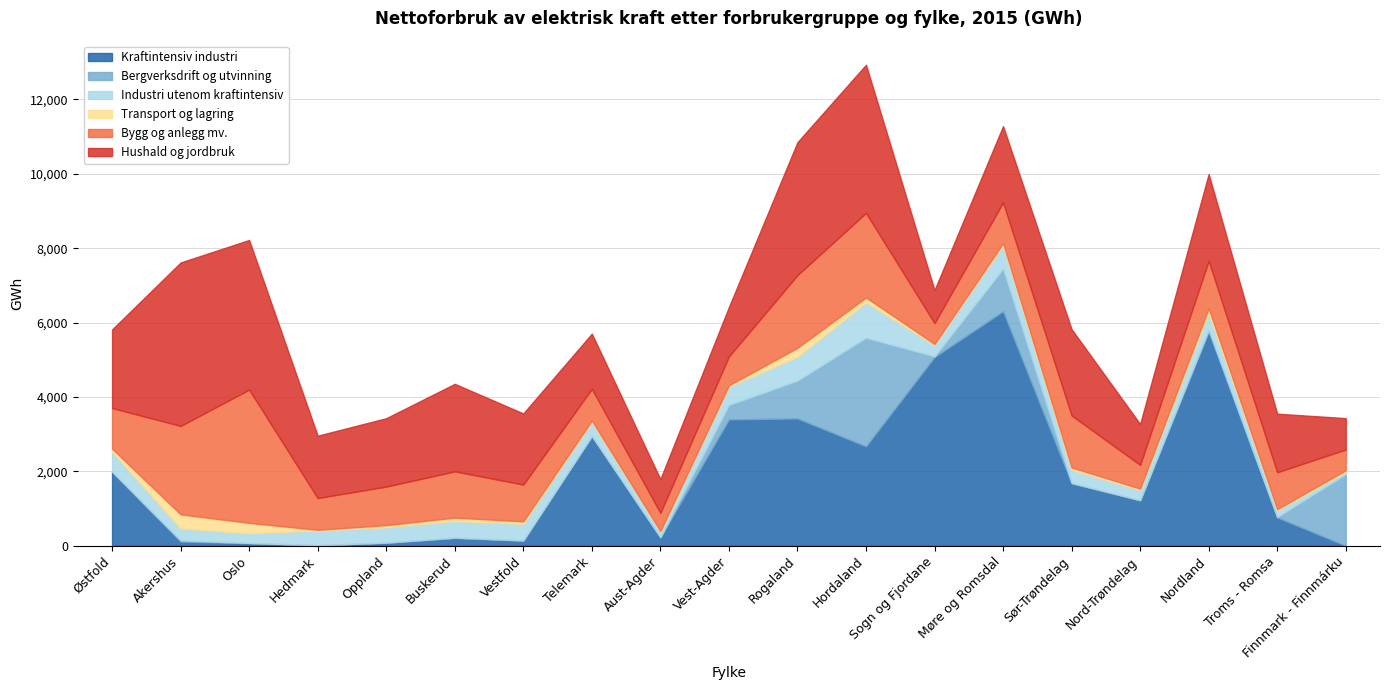

At which label does Bergverksdrift og utvinning reach its peak?

Hordaland